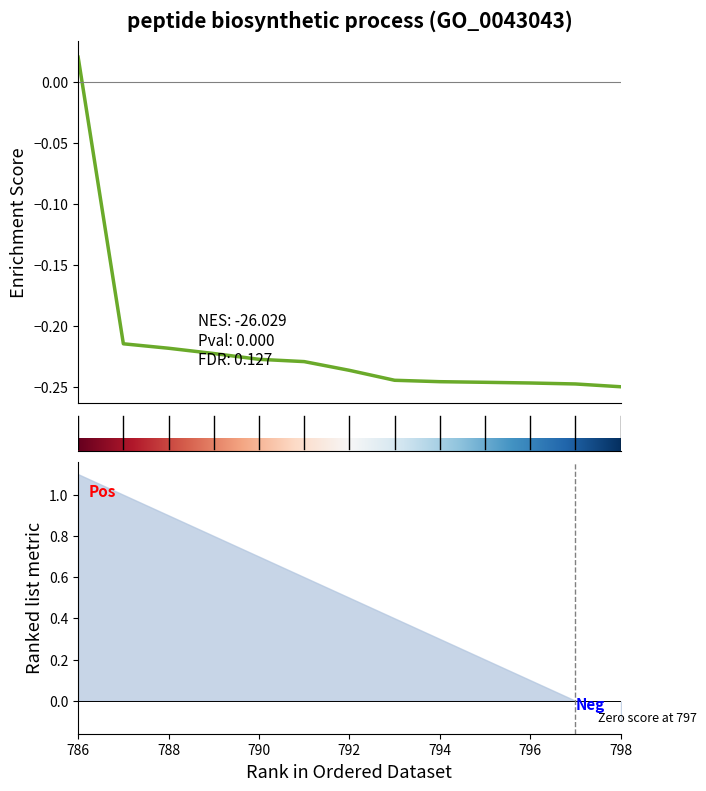

List the labels in order of value, largest first.

786, 787, 788, 789, 790, 791, 792, 793, 794, 795, 796, 797, 798